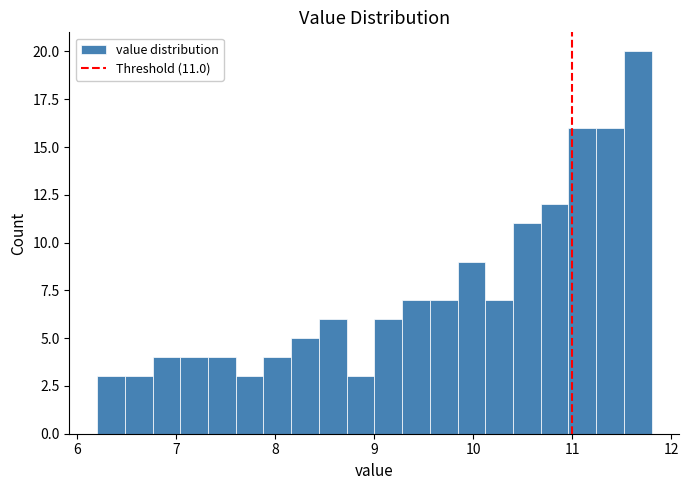

Read against the x-axis, roughly where is the centre of the tallest bar?

11.7